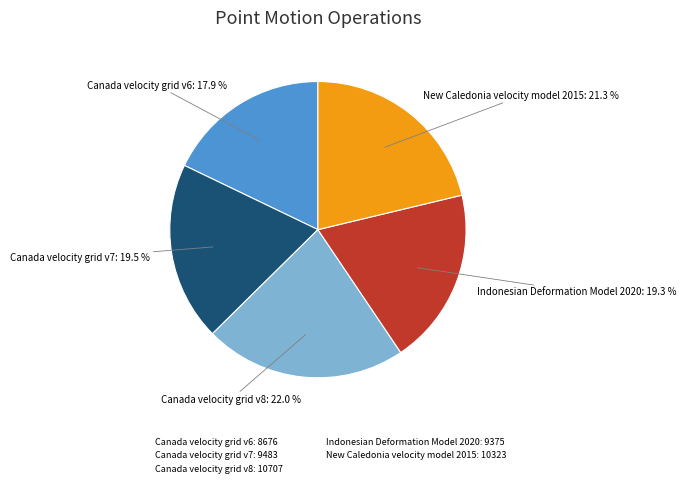

Count the number of slices in the pie.

5